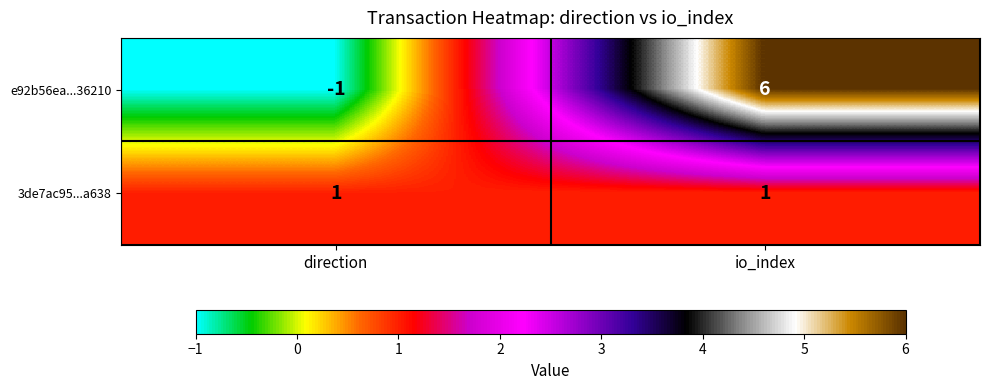

How many values in e92b56ea...36210 are below zero?

1